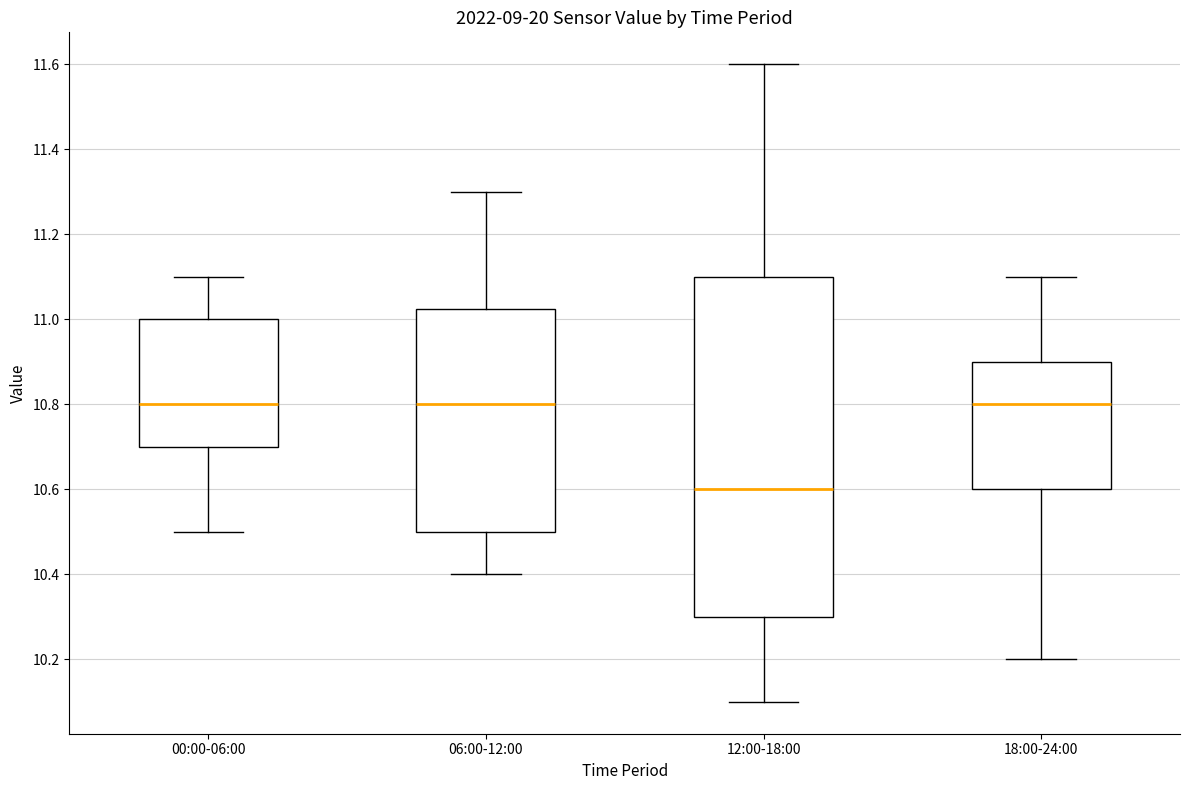

Where does the median line of the box for 12:00-18:00 sit on the y-axis? The values are not printed on the chart, so give them approximately, as read against the axis.

10.60